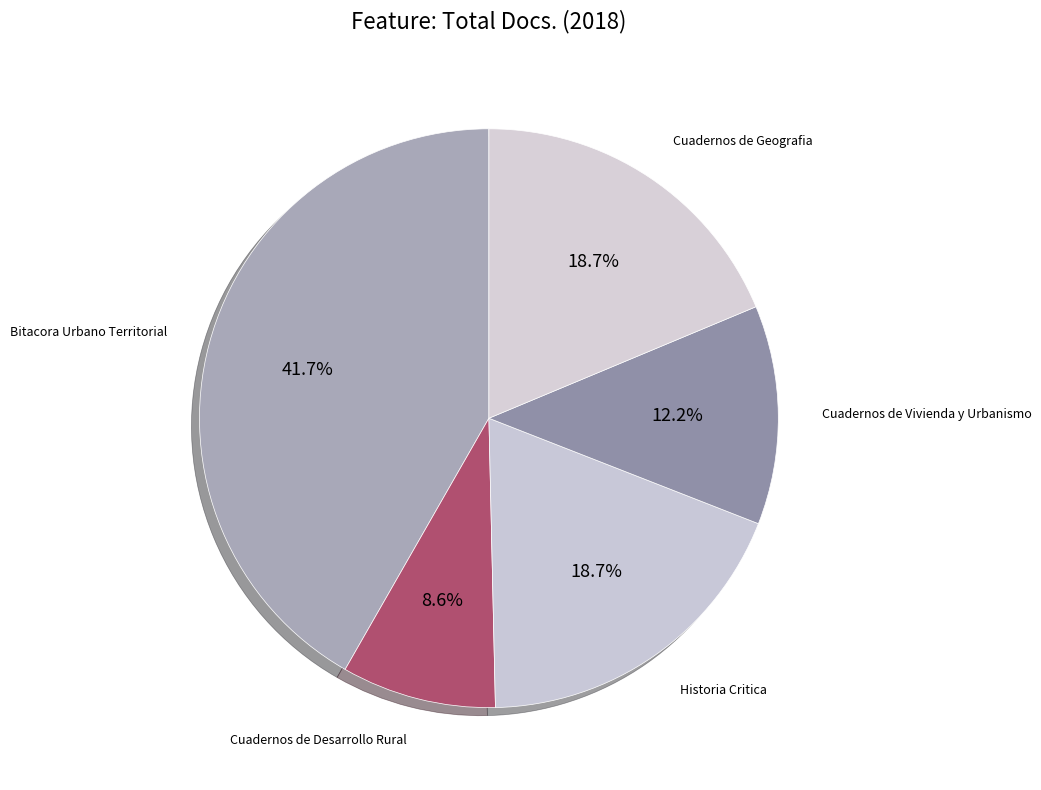

Count the number of slices in the pie.

5